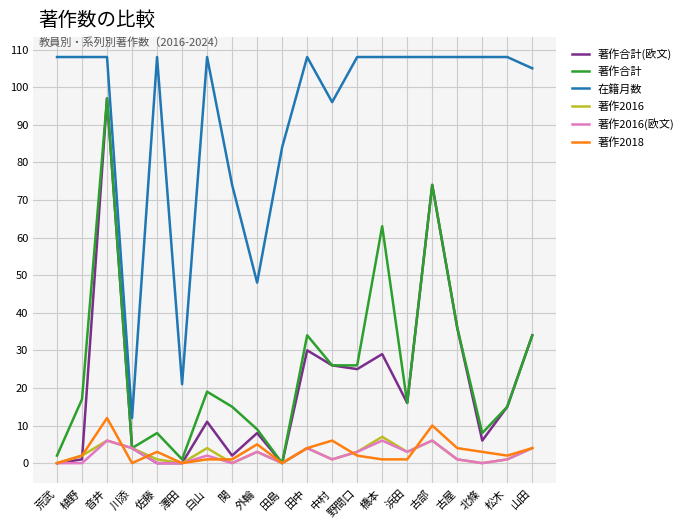

Count the number of data series in this chart.

6